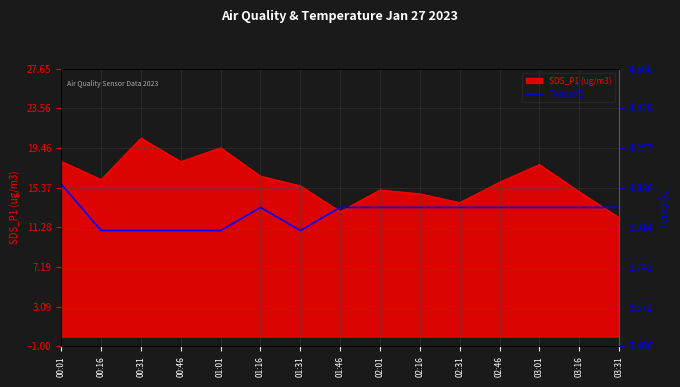

At which label does SDS_P1 (ug/m3) reach its peak?

00:31